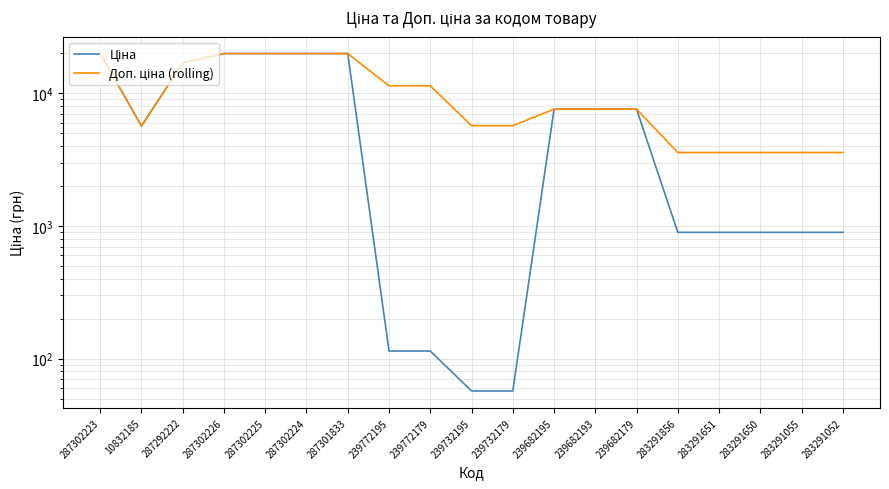

What position from the left is 283291651?

16